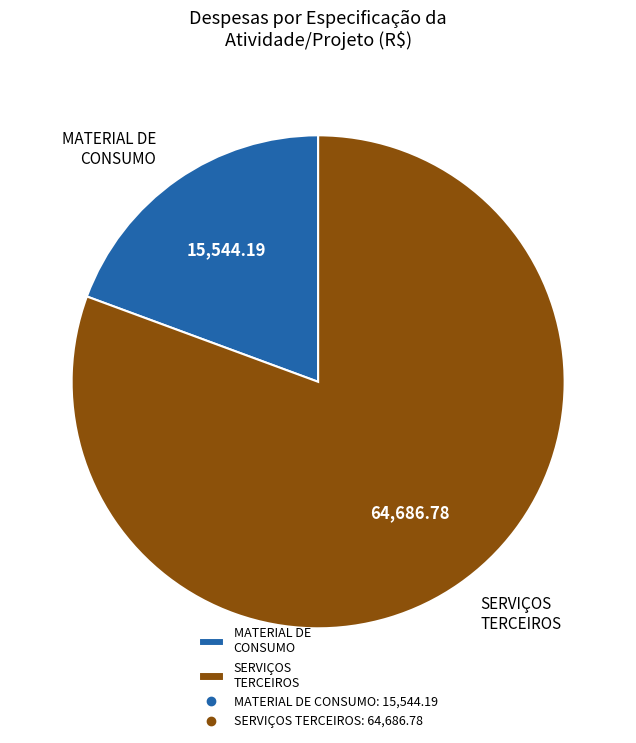

How many segments does this pie chart have?

2